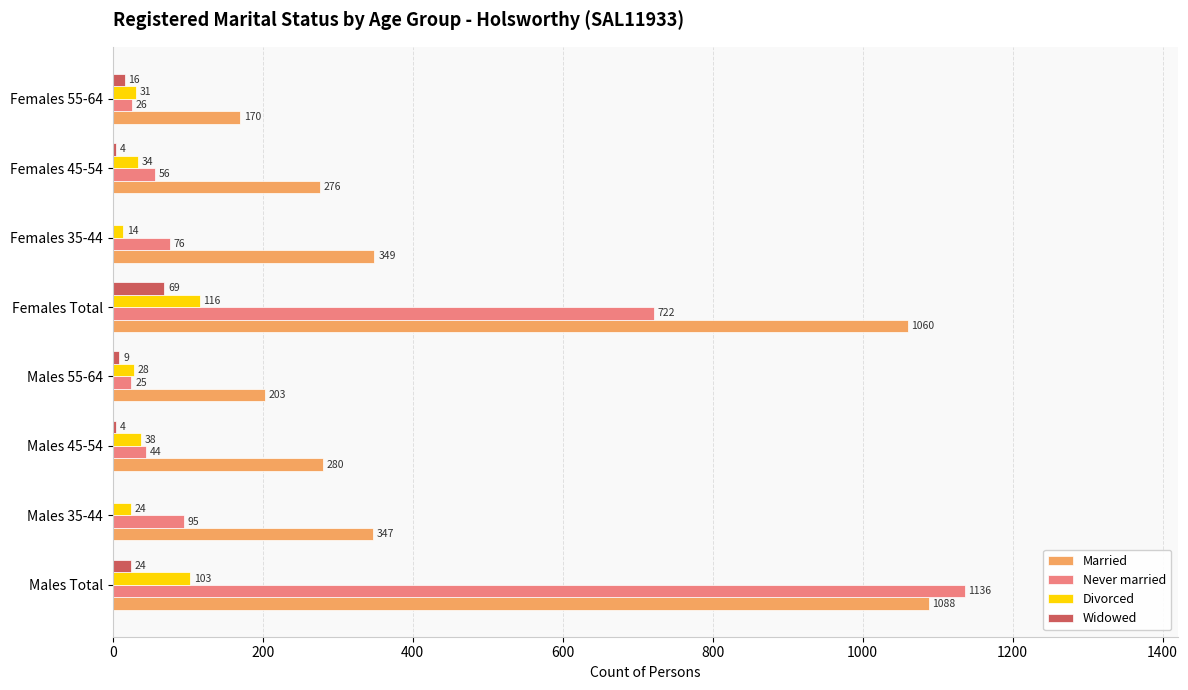

The value of Divorced at Males 45-54 is 38. True or false?

True